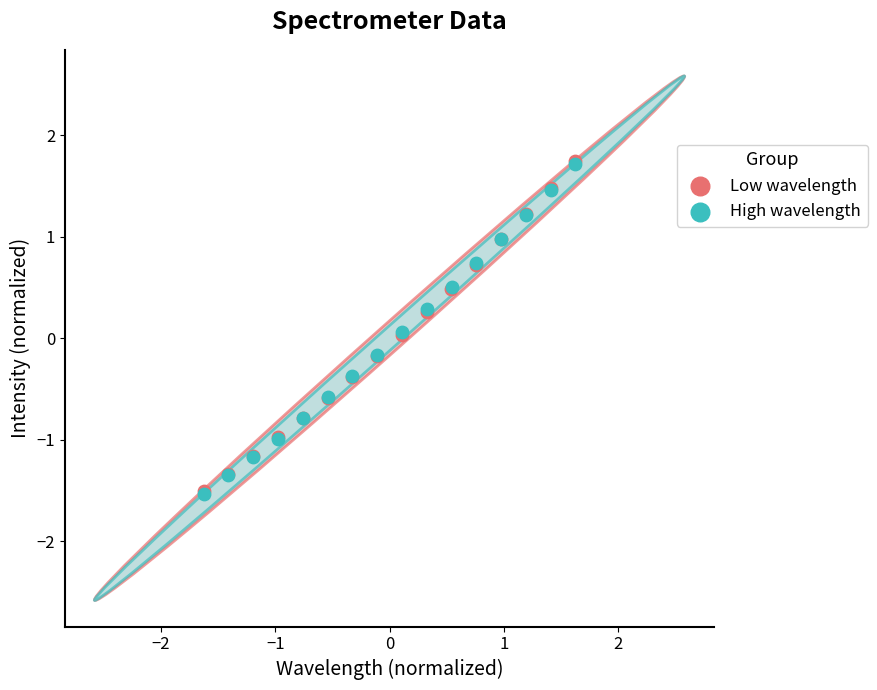

Which series has the largest Y range (max minus min)?

Low wavelength